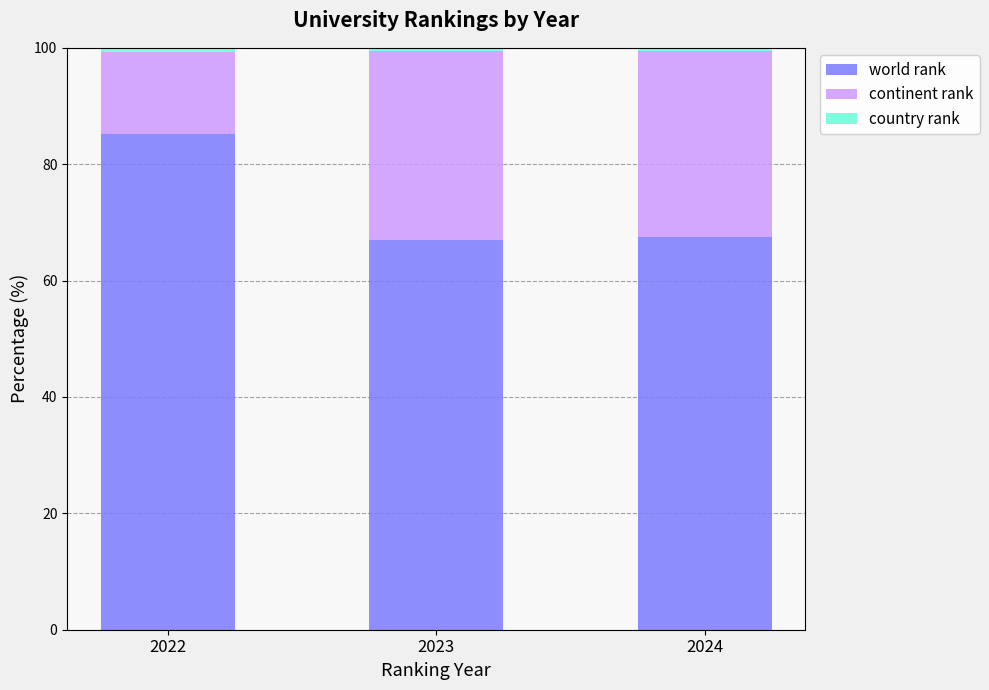

What is the total value across all series at 2024?

100.0